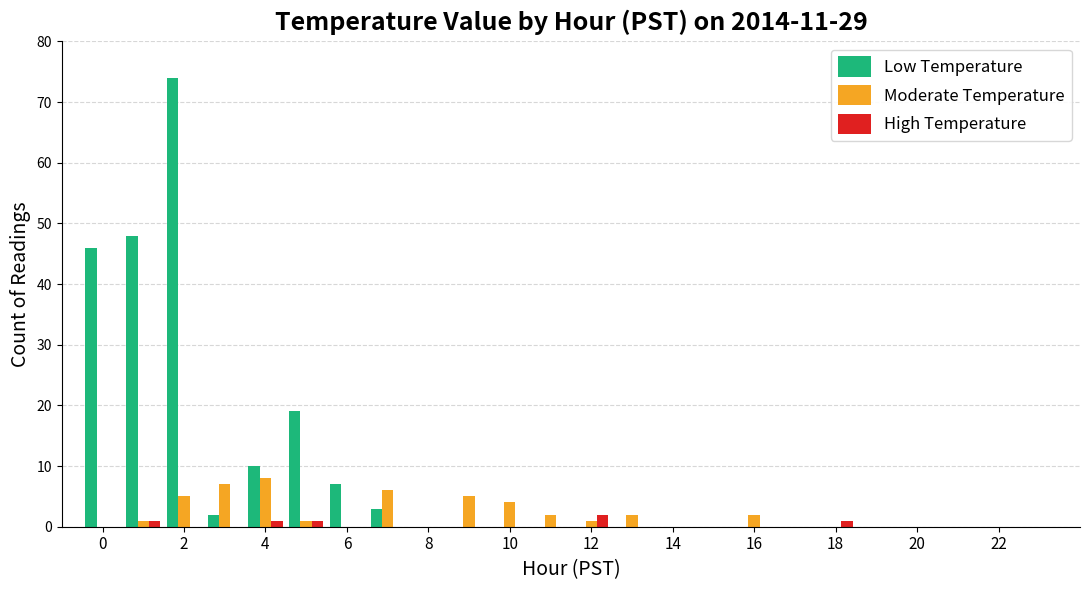

What is the maximum value shown in the chart?

74